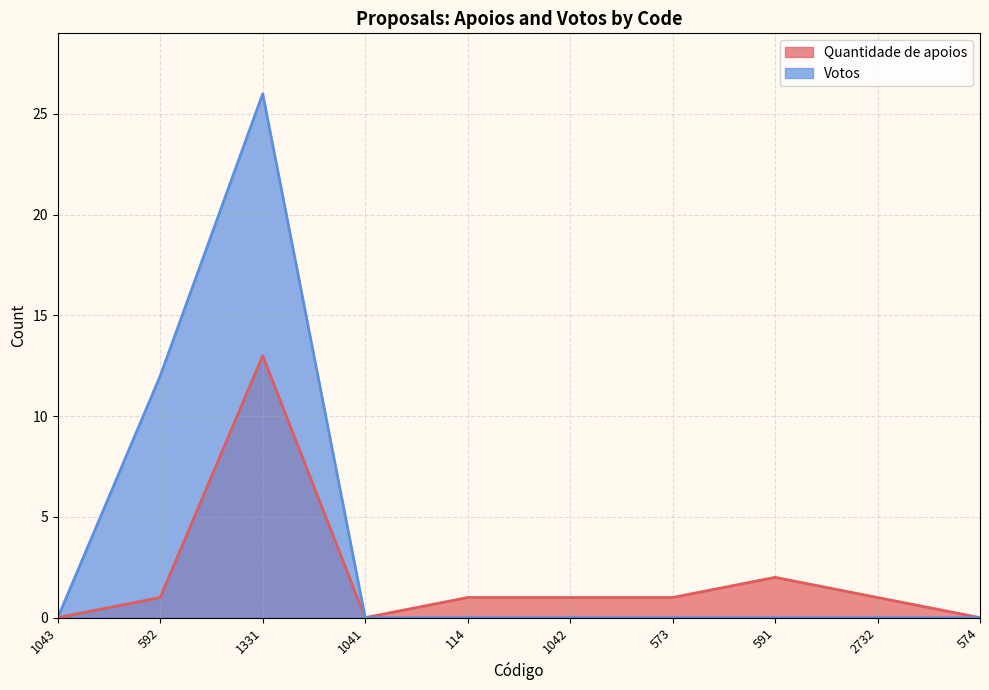

At which label does Quantidade de apoios first exceed 1?

1331